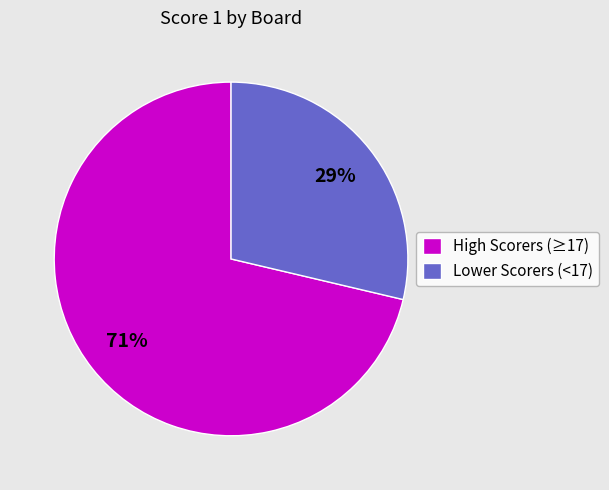

Combined, do Lower Scorers (<17) and High Scorers (≥17) account for over 50%?

Yes